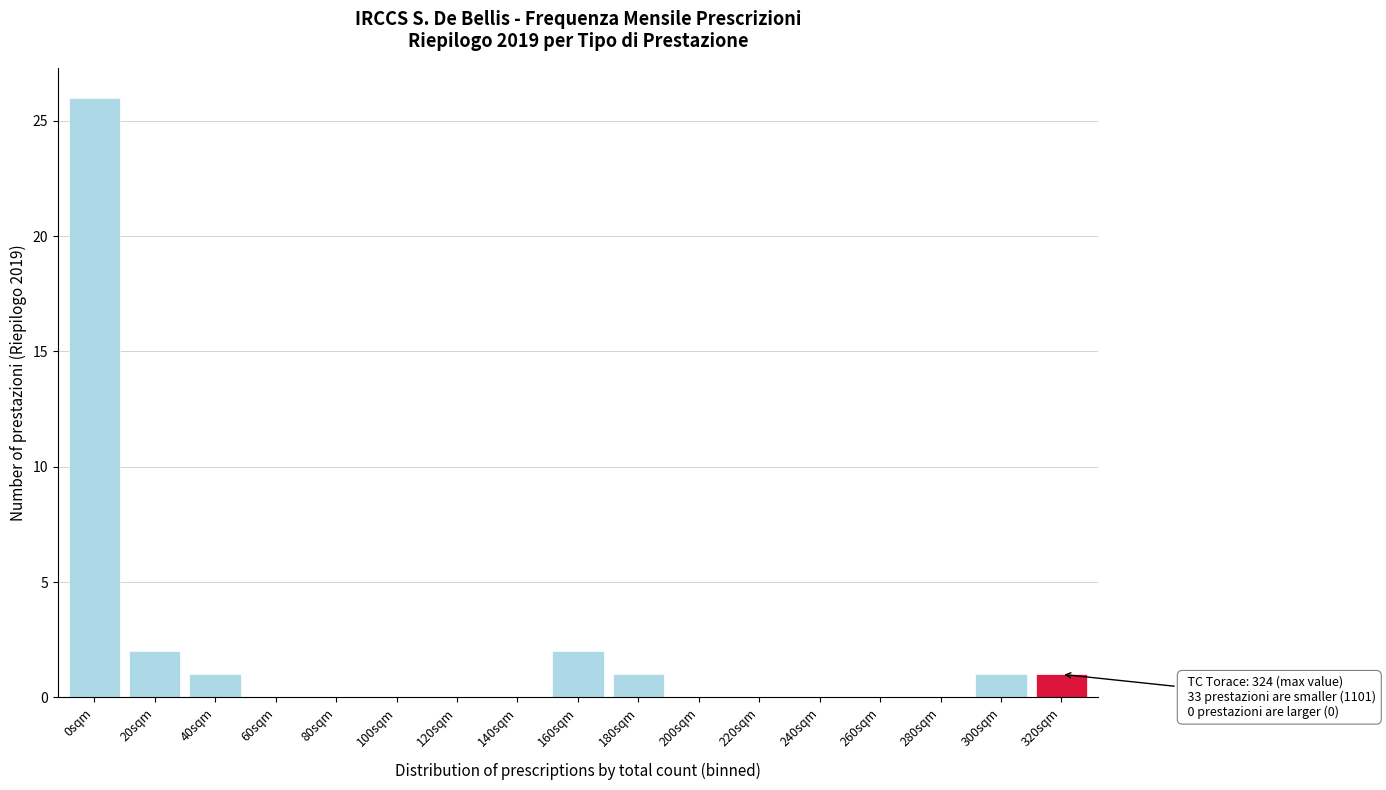

Reading right to left, what are all the values shown in this chart?

320sqm=1	300sqm=1	280sqm=0	260sqm=0	240sqm=0	220sqm=0	200sqm=0	180sqm=1	160sqm=2	140sqm=0	120sqm=0	100sqm=0	80sqm=0	60sqm=0	40sqm=1	20sqm=2	0sqm=26